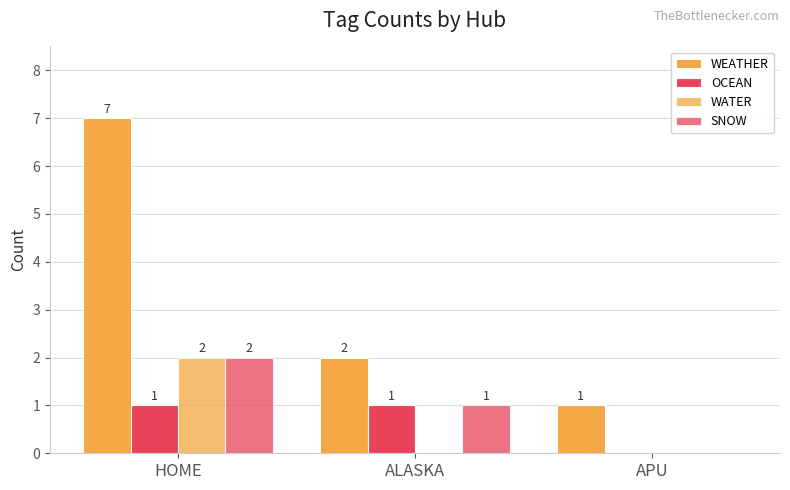

What is the approximate value of WEATHER at HOME?

7